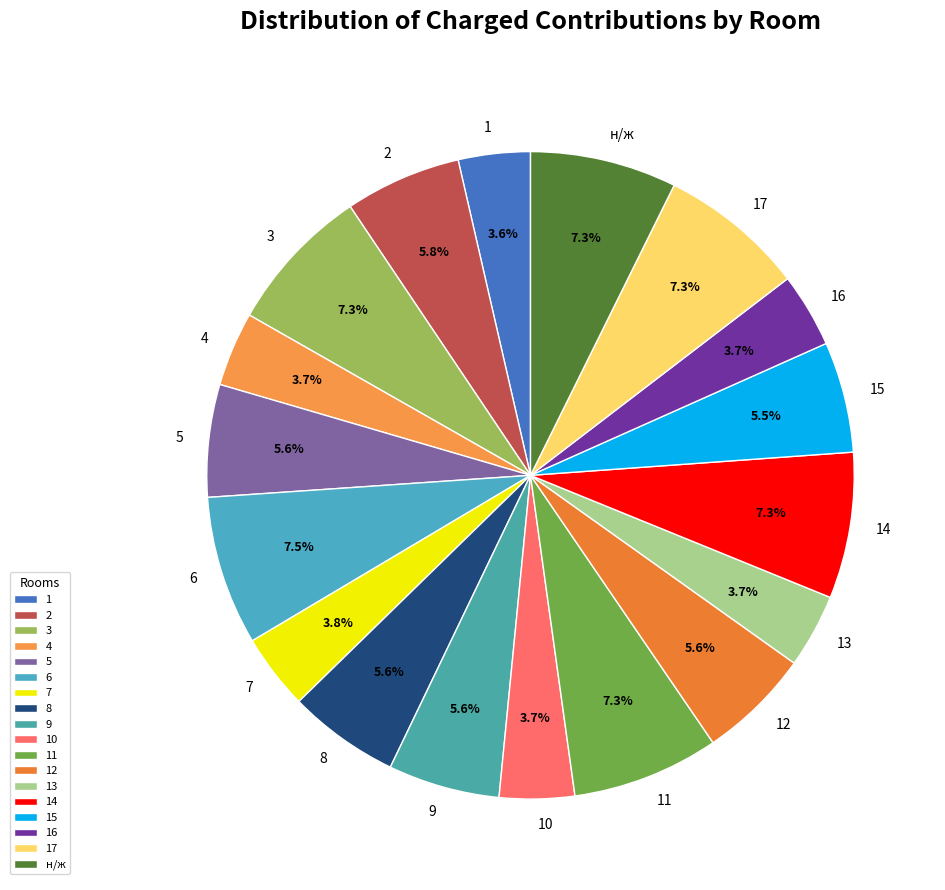

To the nearest percent, what portion does 11 represent?

7%